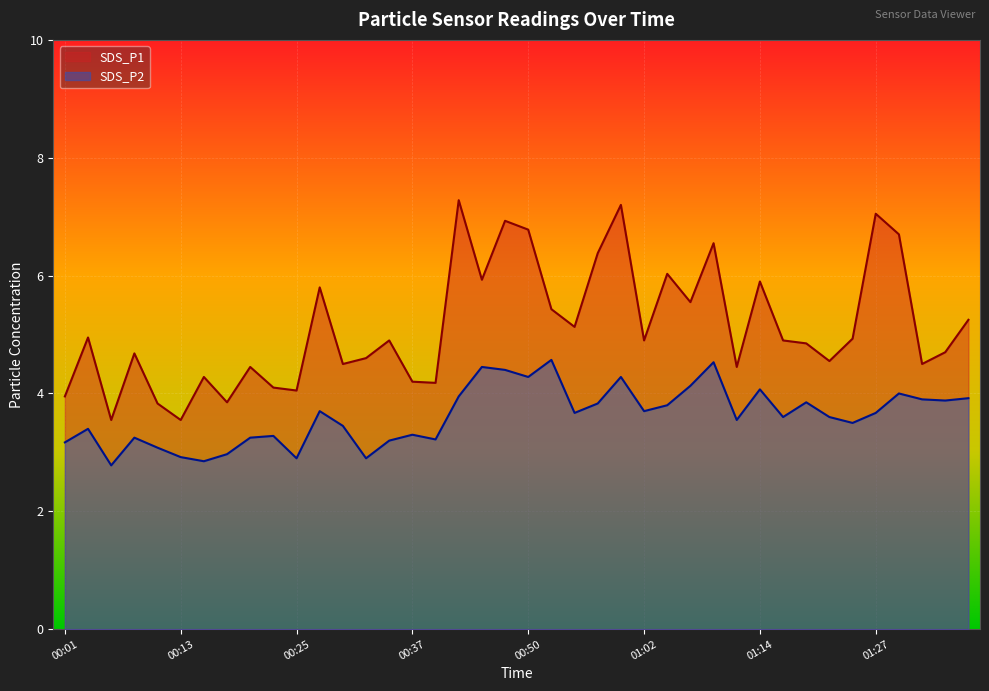

In SDS_P1, how many points are lower than both neighbors (excluding endpoints)?

13